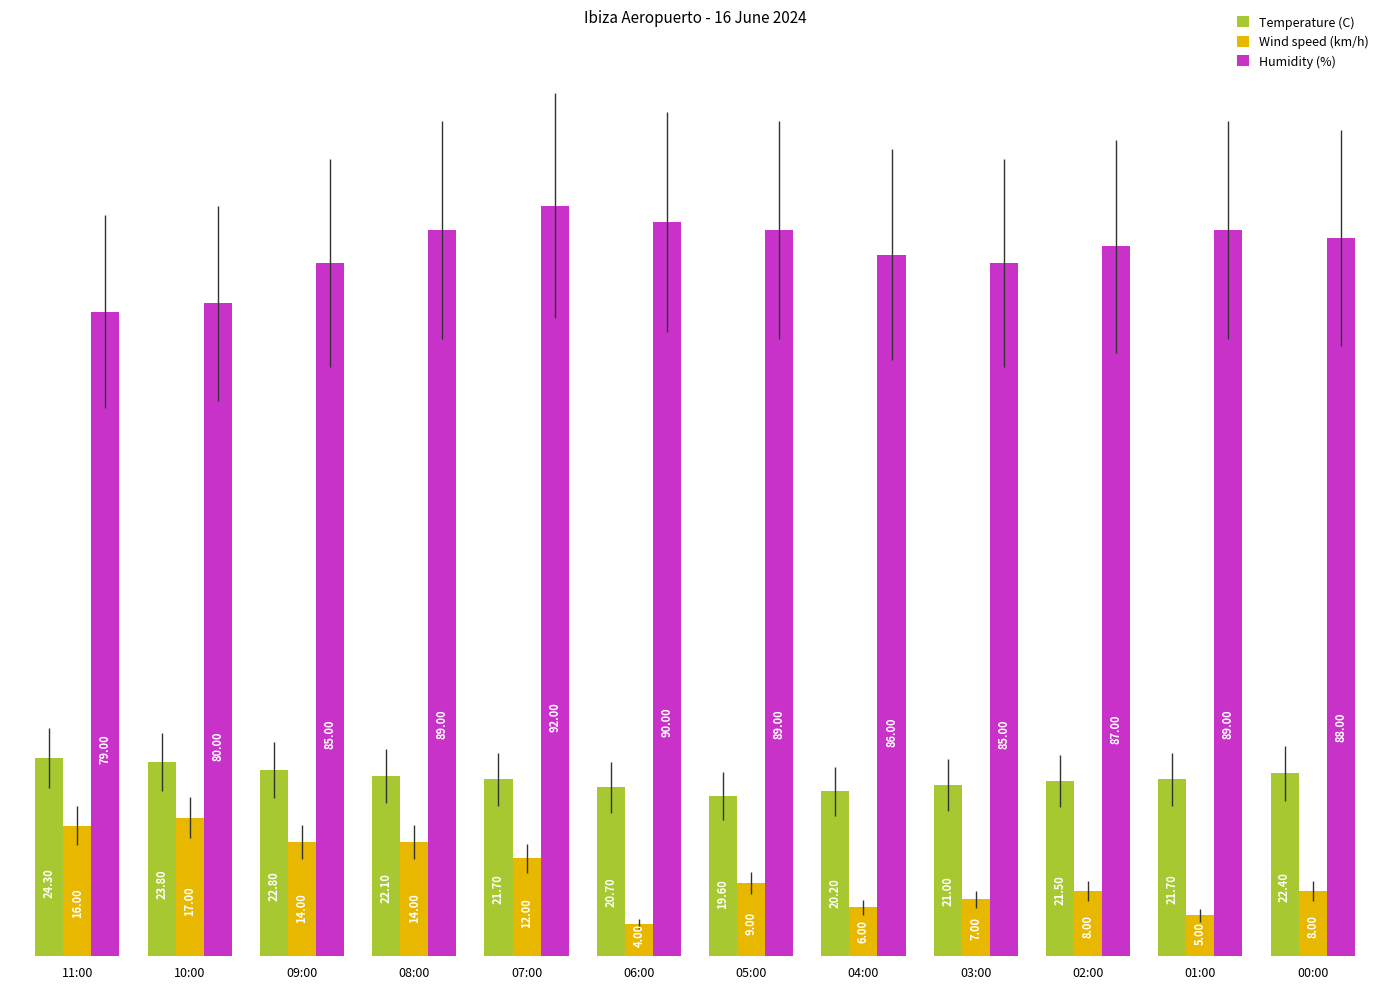

What position from the left is 01:00?

11